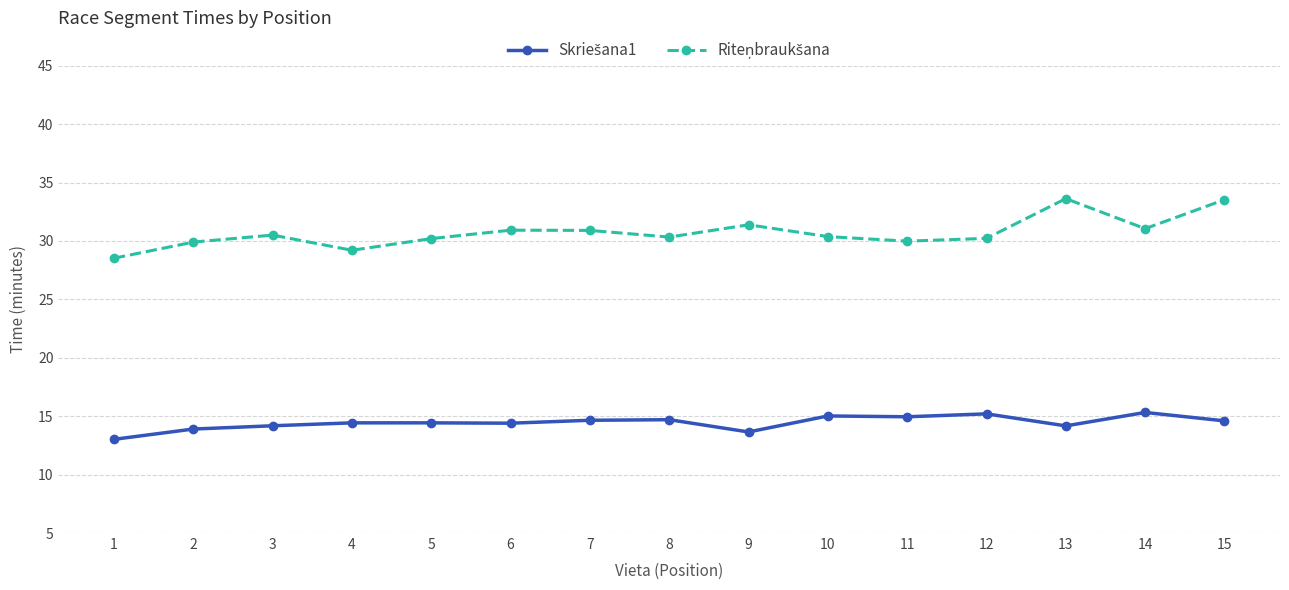

What is the greatest value displayed?

33.6